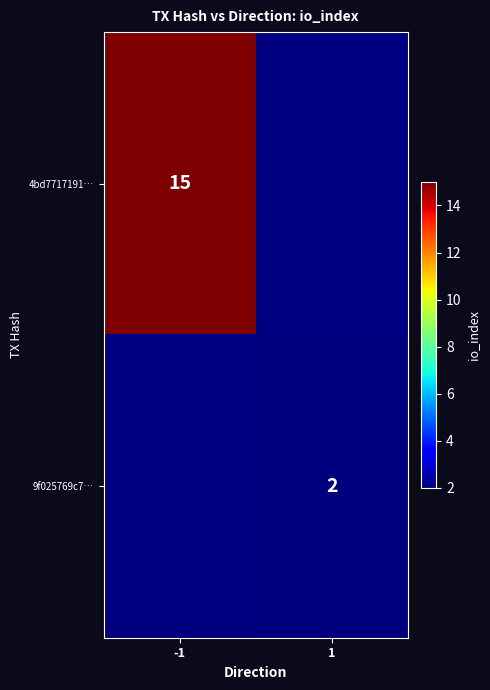

Is the value of 4bd7717191… at -1 greater than the value of 9f025769c7… at 1?

Yes